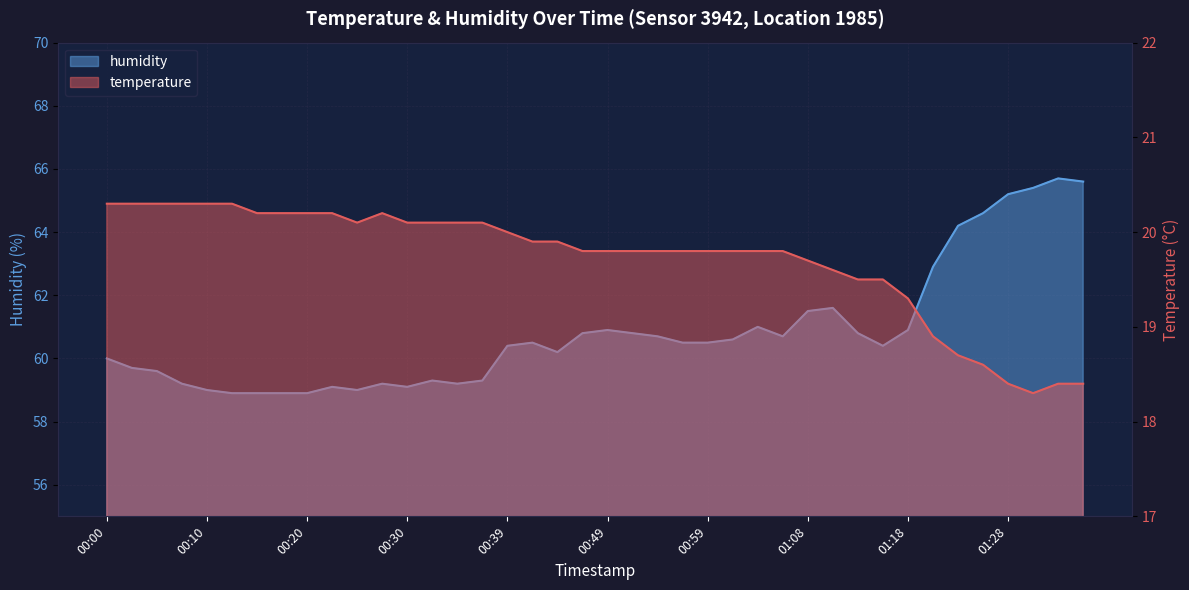

The value of temperature at 00:47 is 28.8. True or false?

False